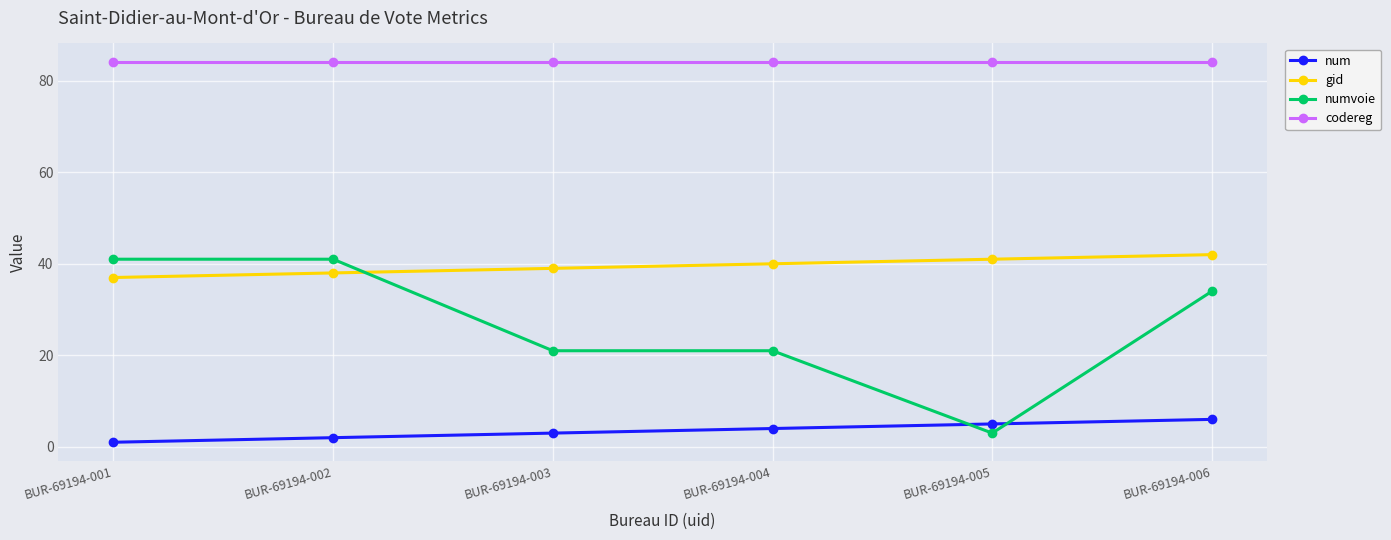

What is the sum of all numvoie values?

161